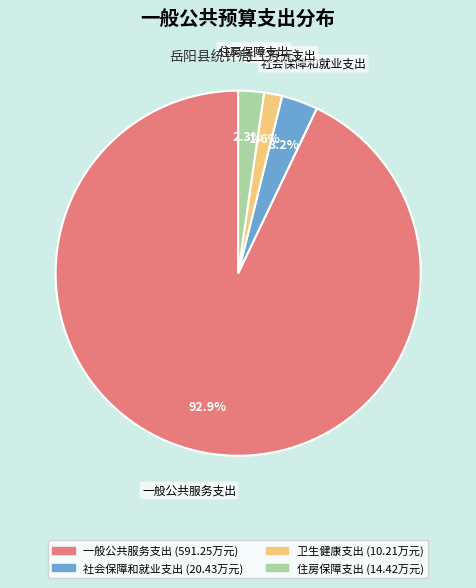

Which category has the smallest portion of the pie?

卫生健康支出